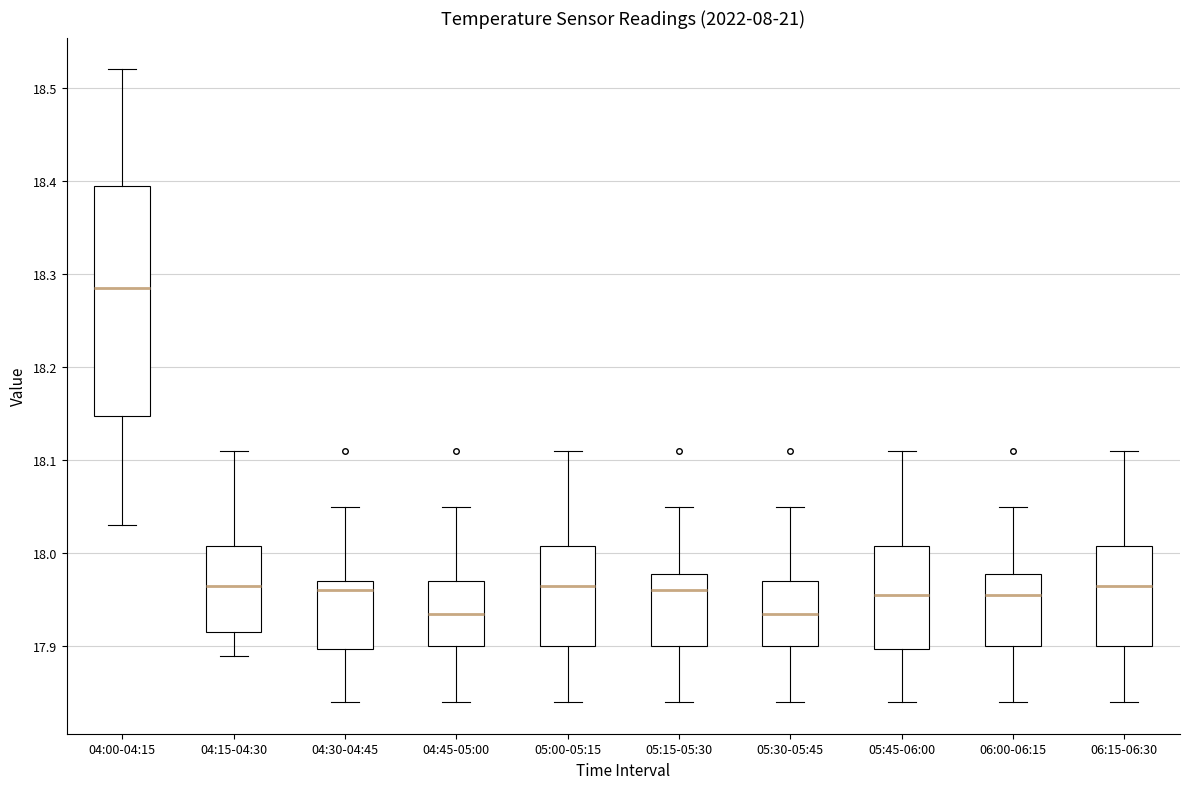

Reading left to right, transcribe this box plot: for each box, give where its median line is, the range the box spans, and where its two whiskers end, as read against the y-axis. The values are not printed on the chart, so give them approximately, as read against the axis.

04:00-04:15: median 18.29, box 18.15 to 18.40, whiskers 18.03 to 18.52
04:15-04:30: median 17.97, box 17.92 to 18.01, whiskers 17.89 to 18.11
04:30-04:45: median 17.96, box 17.90 to 17.97, whiskers 17.84 to 18.05
04:45-05:00: median 17.94, box 17.90 to 17.97, whiskers 17.84 to 18.05
05:00-05:15: median 17.97, box 17.90 to 18.01, whiskers 17.84 to 18.11
05:15-05:30: median 17.96, box 17.90 to 17.98, whiskers 17.84 to 18.05
05:30-05:45: median 17.94, box 17.90 to 17.97, whiskers 17.84 to 18.05
05:45-06:00: median 17.96, box 17.90 to 18.01, whiskers 17.84 to 18.11
06:00-06:15: median 17.96, box 17.90 to 17.98, whiskers 17.84 to 18.05
06:15-06:30: median 17.97, box 17.90 to 18.01, whiskers 17.84 to 18.11